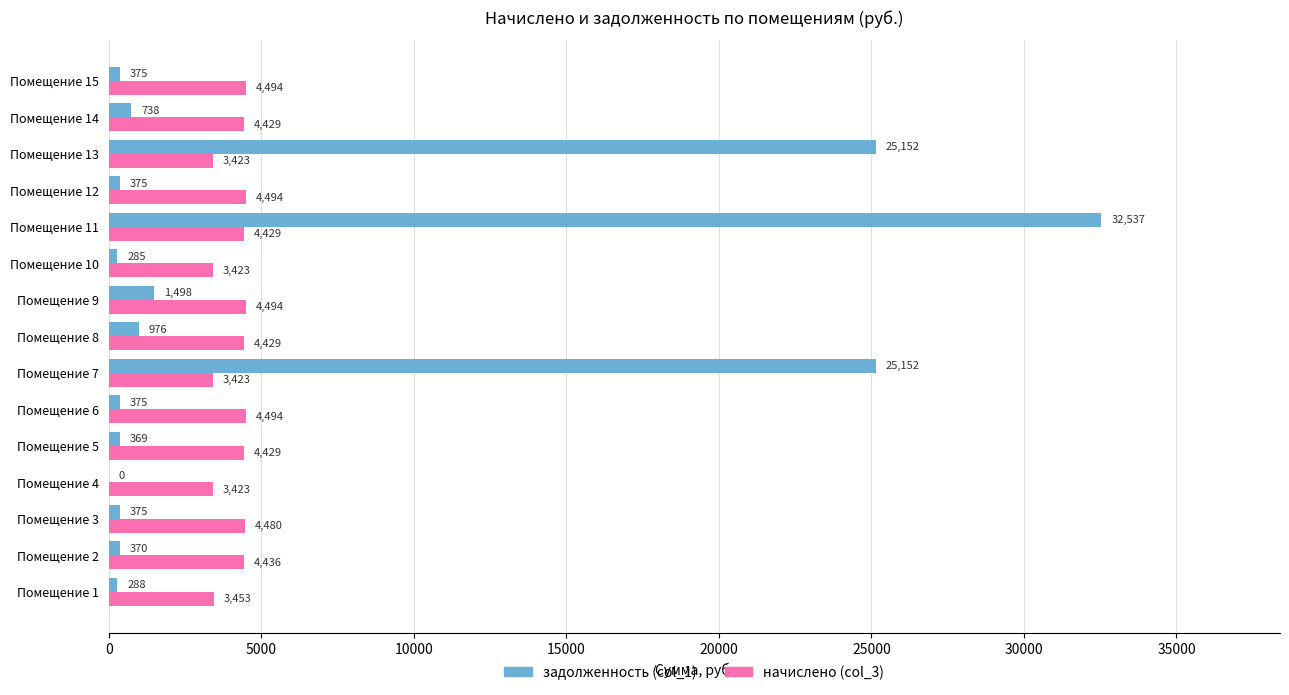

Which category has the highest value across all series?

Помещение 11